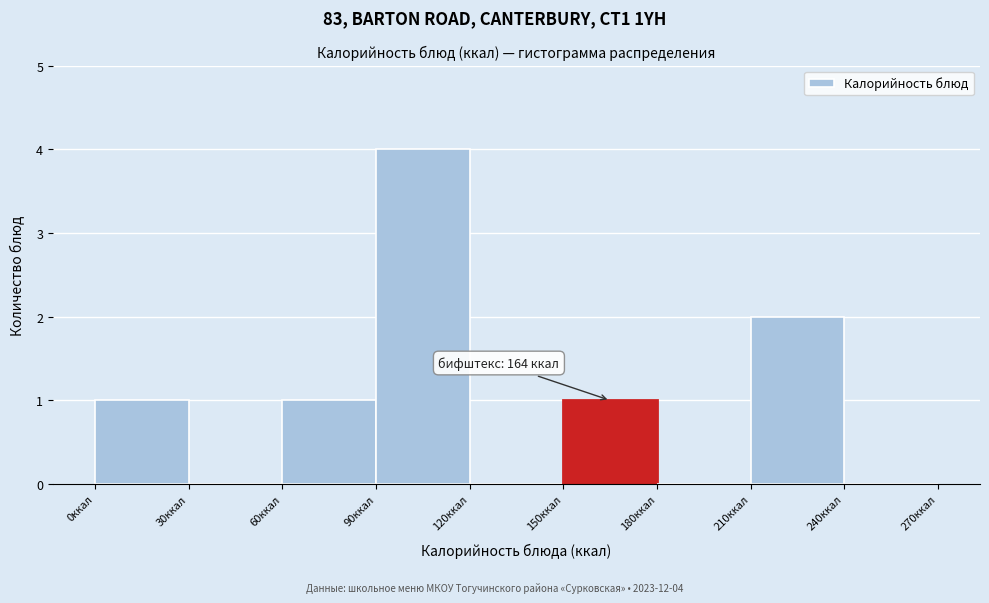

Which range on the x-axis has the tallest bar?

90 to 120